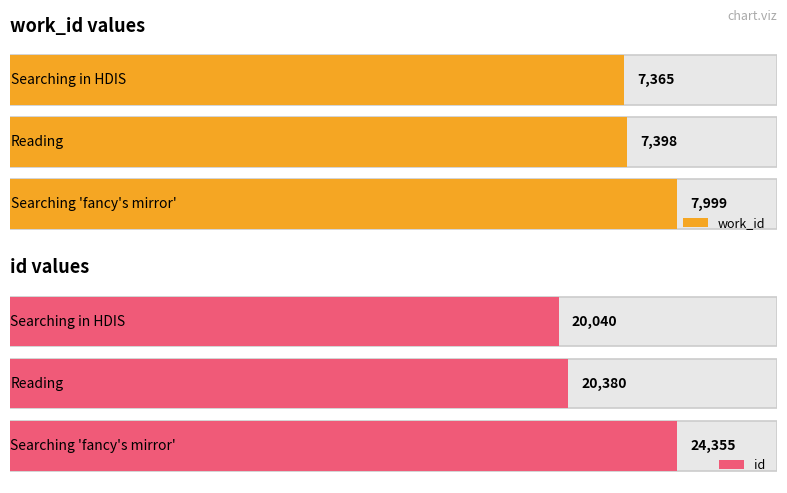

Is it true that work_id equals 7365 at Searching in HDIS?

True